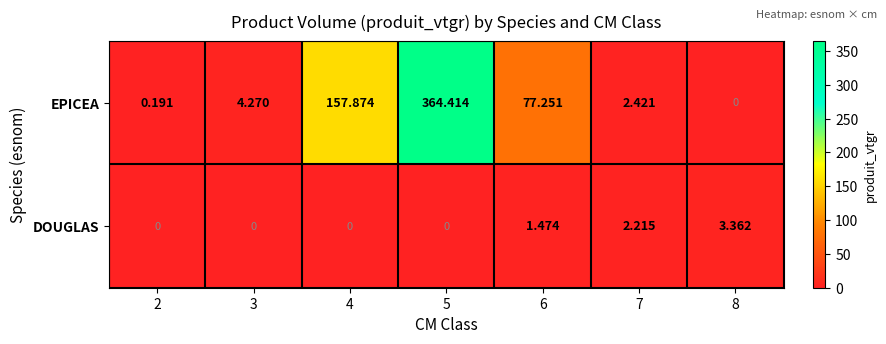

Count the number of data series in this chart.

2